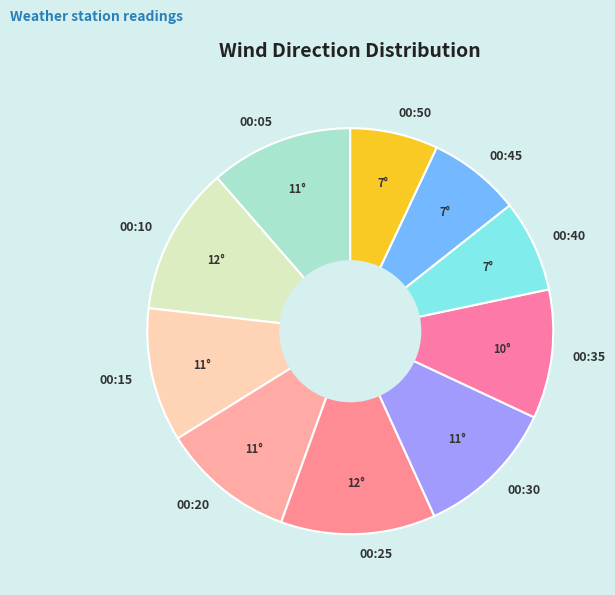

Is the sum of 00:05 and 00:40 greater than half?

No